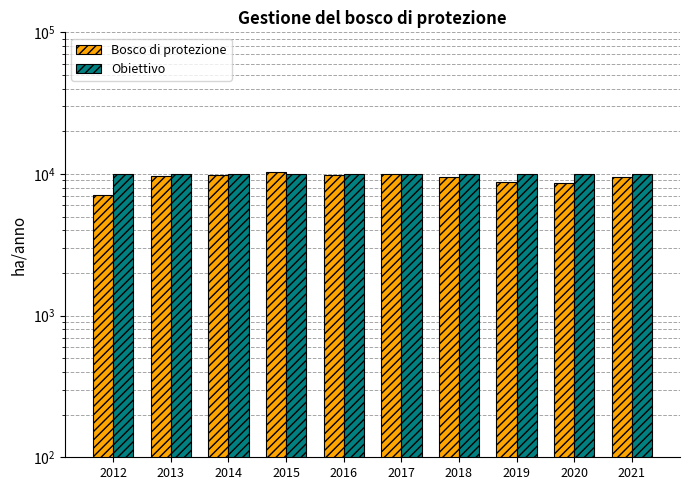

What are all the series names shown in the legend?

Bosco di protezione, Obiettivo